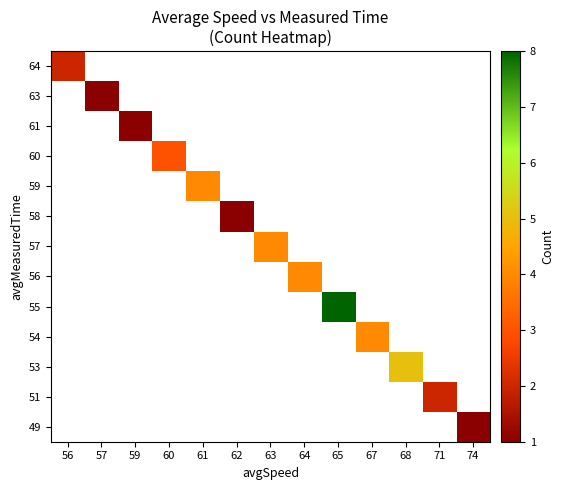

Count the number of data series in this chart.

13